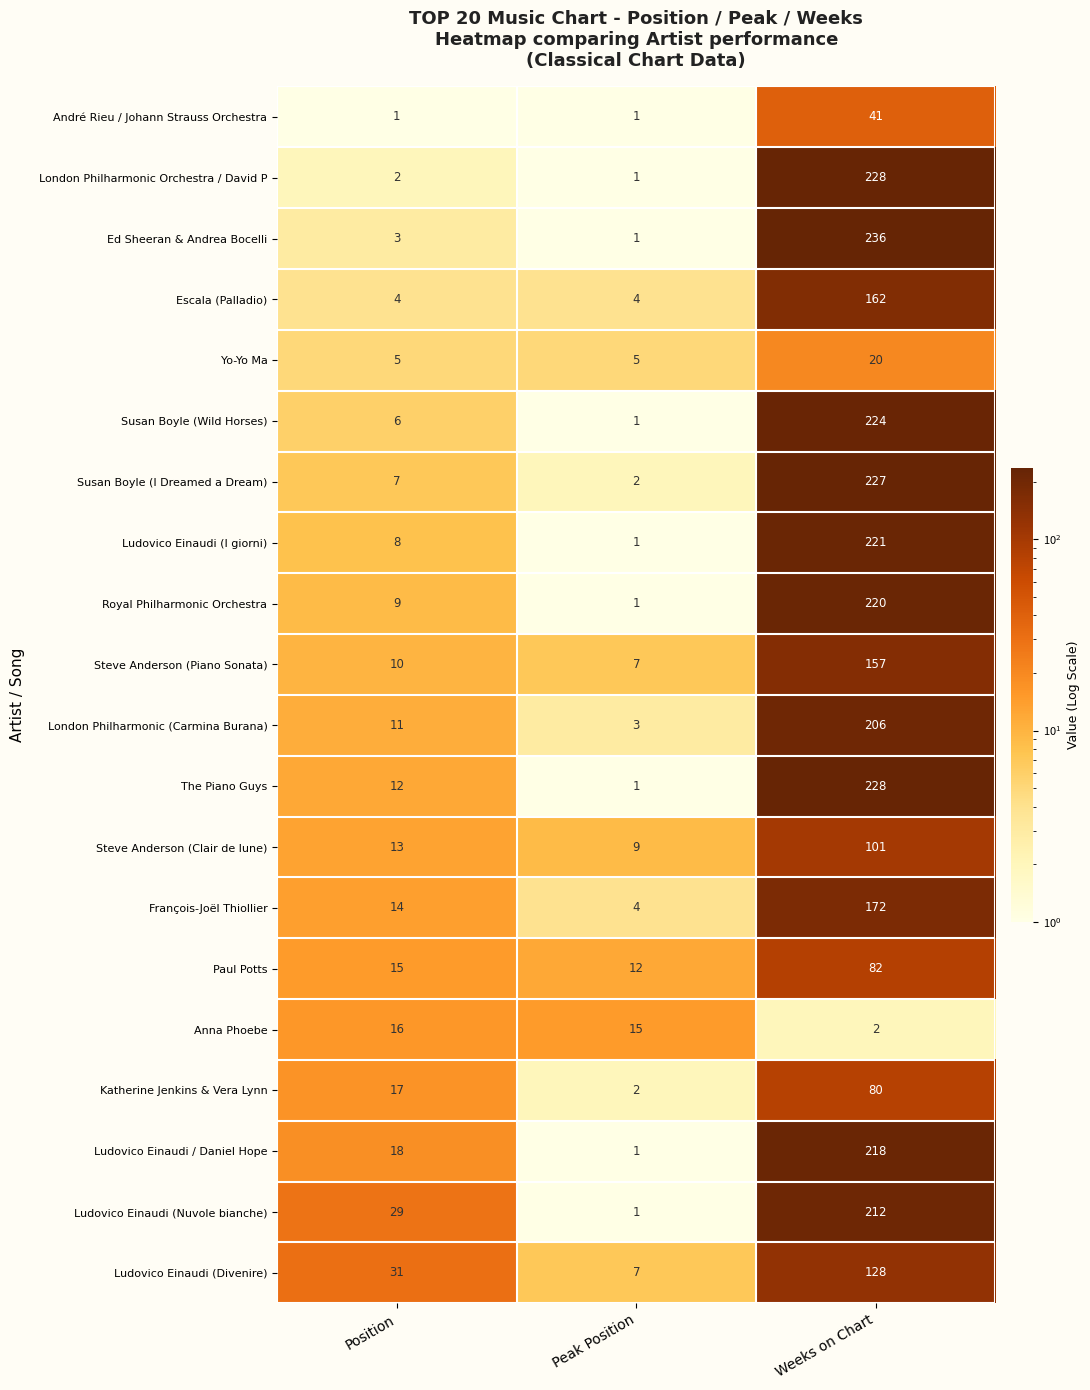

Which series changed the most between Peak Position and Weeks on Chart?

Ed Sheeran & Andrea Bocelli